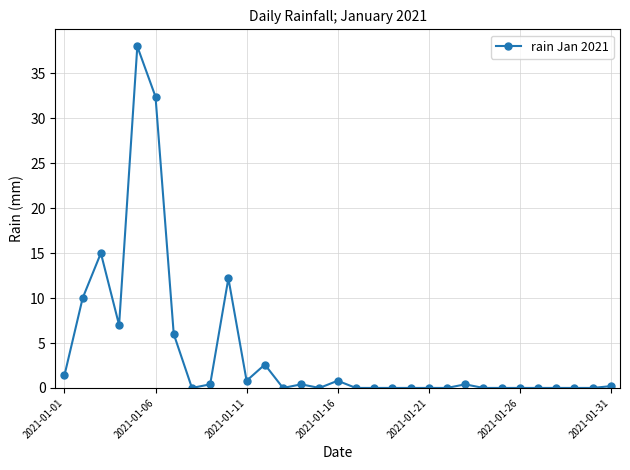

True or false: the data has more than 0 interior local peaks.

True